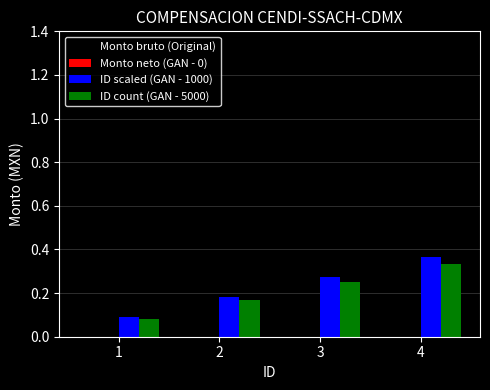

The value of ID scaled (GAN - 1000) at 2 is 0.3. True or false?

False